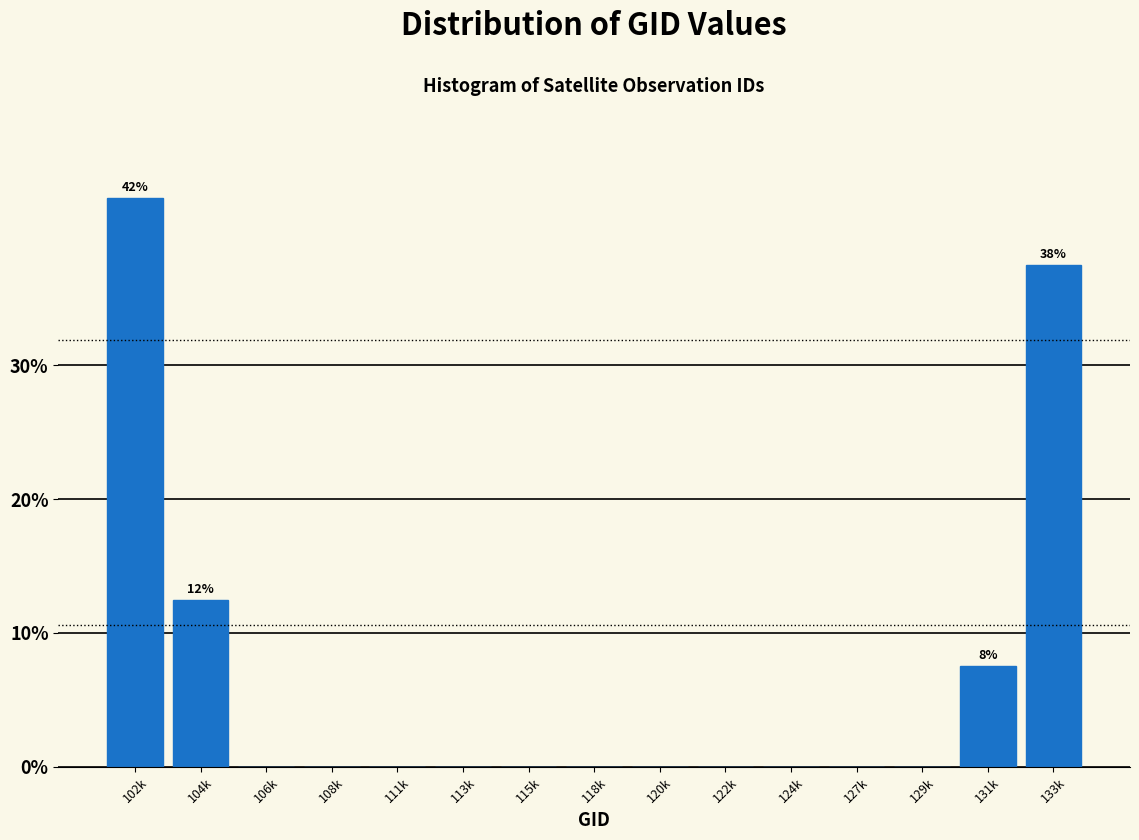

Reading right to left, what are all the values shown in this chart?

133k=37.5	131k=7.5	129k=0.0	127k=0.0	124k=0.0	122k=0.0	120k=0.0	118k=0.0	115k=0.0	113k=0.0	111k=0.0	108k=0.0	106k=0.0	104k=12.5	102k=42.5